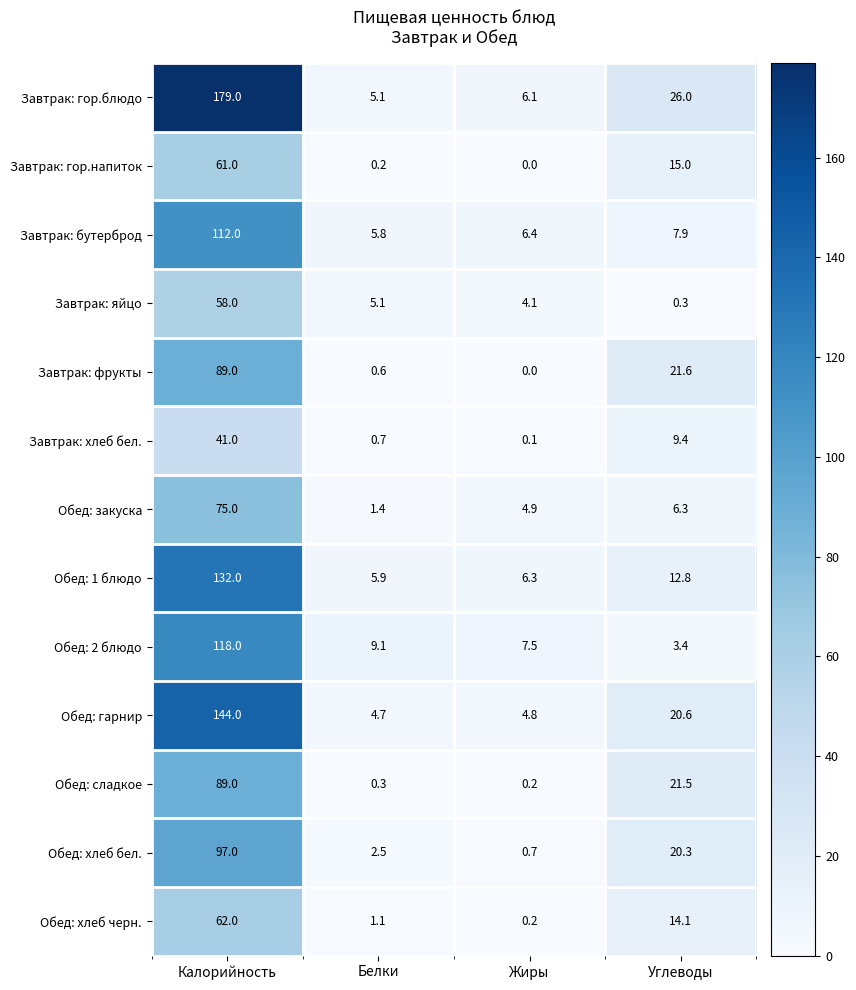

Is the value of Завтрак: бутерброд at Жиры greater than the value of Обед: гарнир at Калорийность?

No